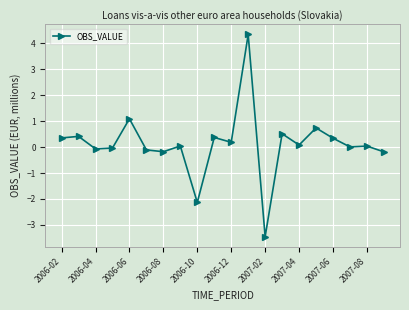

How many lines are shown in the chart?

1